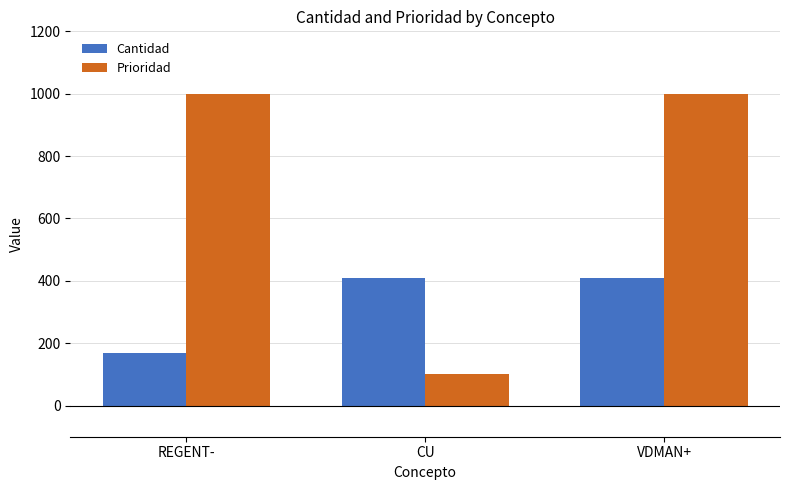

Rank the series by their average value, from highest to lowest.

Prioridad, Cantidad